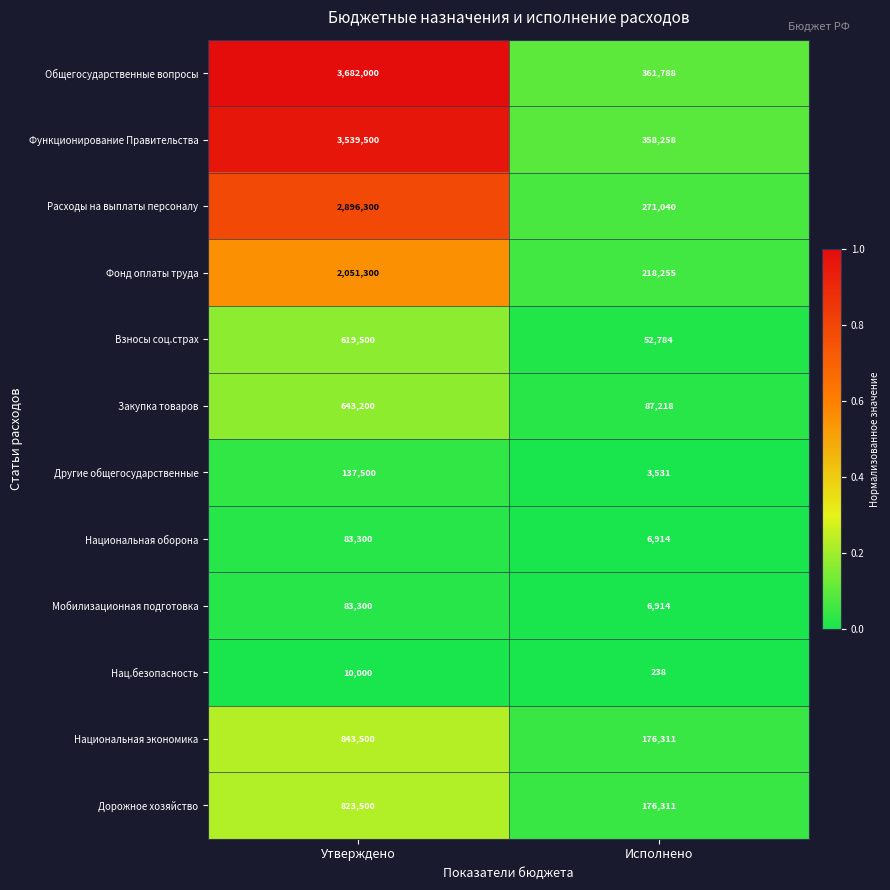

Reading left to right, list all the values displayed in this chart.

Общегосударственные вопросы: 3682000	361788
Функционирование Правительства: 3539500	358258
Расходы на выплаты персоналу: 2896300	271040
Фонд оплаты труда: 2051300	218255
Взносы соц.страх: 619500	52784
Закупка товаров: 643200	87218
Другие общегосударственные: 137500	3531
Национальная оборона: 83300	6914
Мобилизационная подготовка: 83300	6914
Нац.безопасность: 10000	238
Национальная экономика: 843500	176311
Дорожное хозяйство: 823500	176311